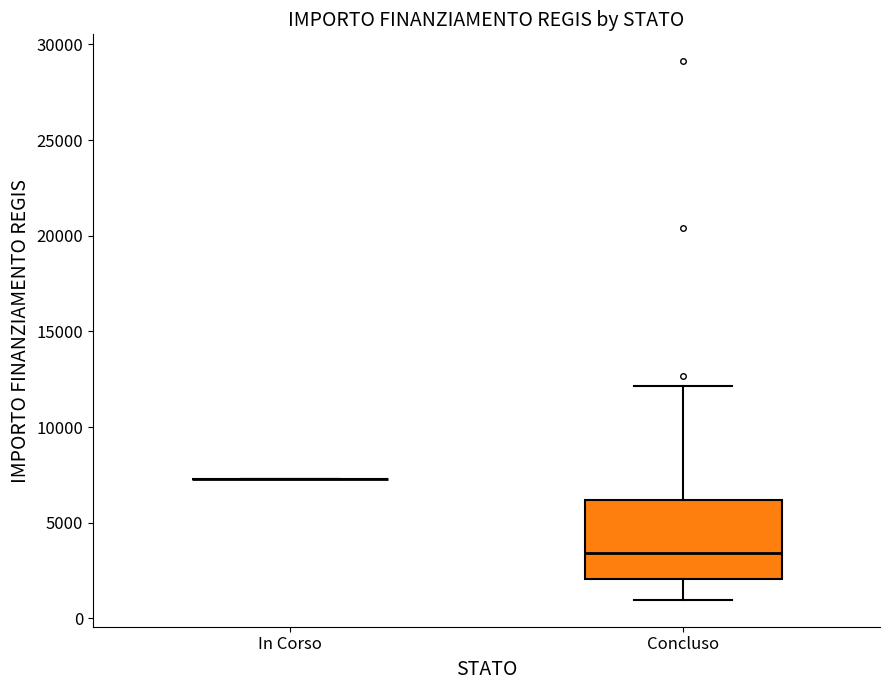

Where is the upper edge of the box for Concluso on the y-axis? The values are not printed on the chart, so give them approximately, as read against the axis.

6000